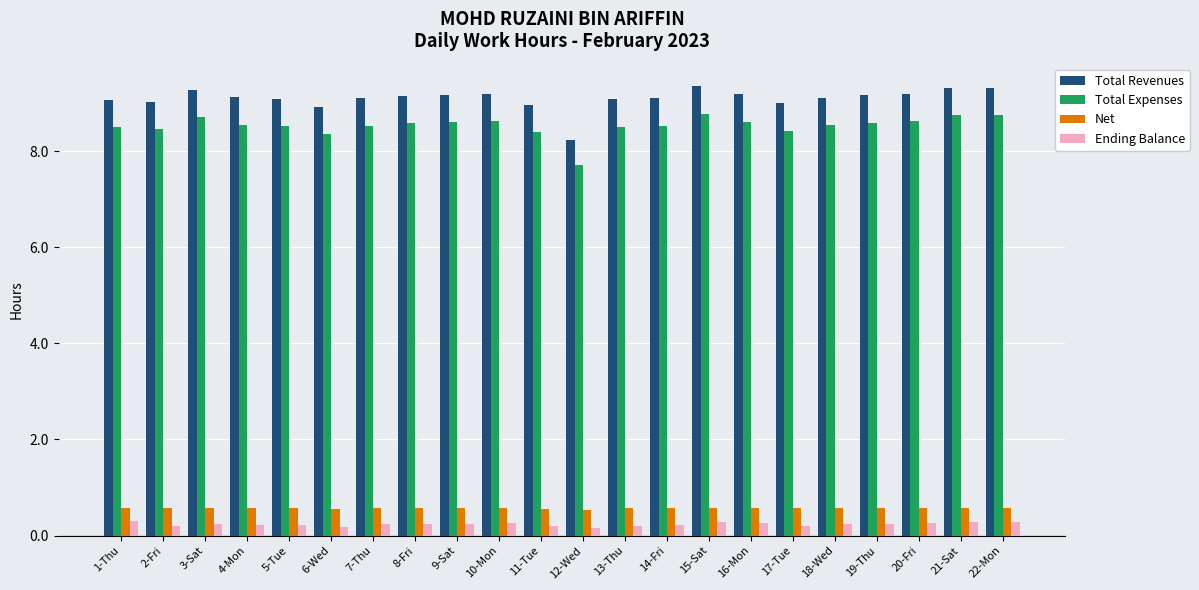

Which series has the widest spread of values?

Total Revenues